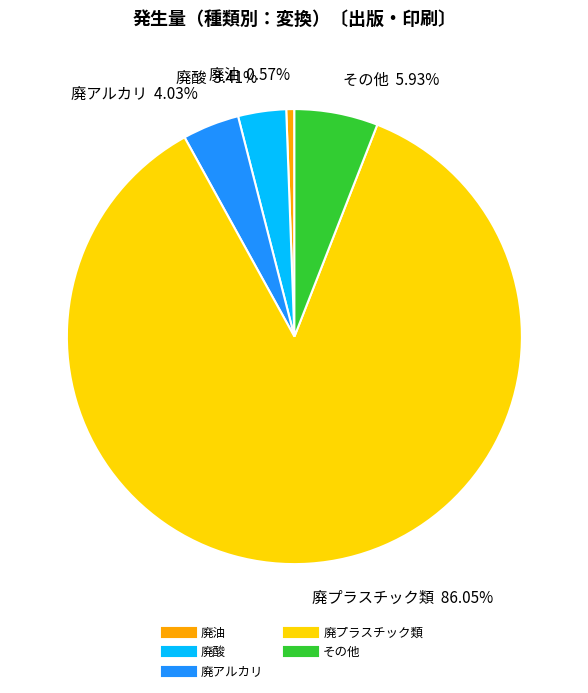

To the nearest percent, what is the average slice percentage?

20%